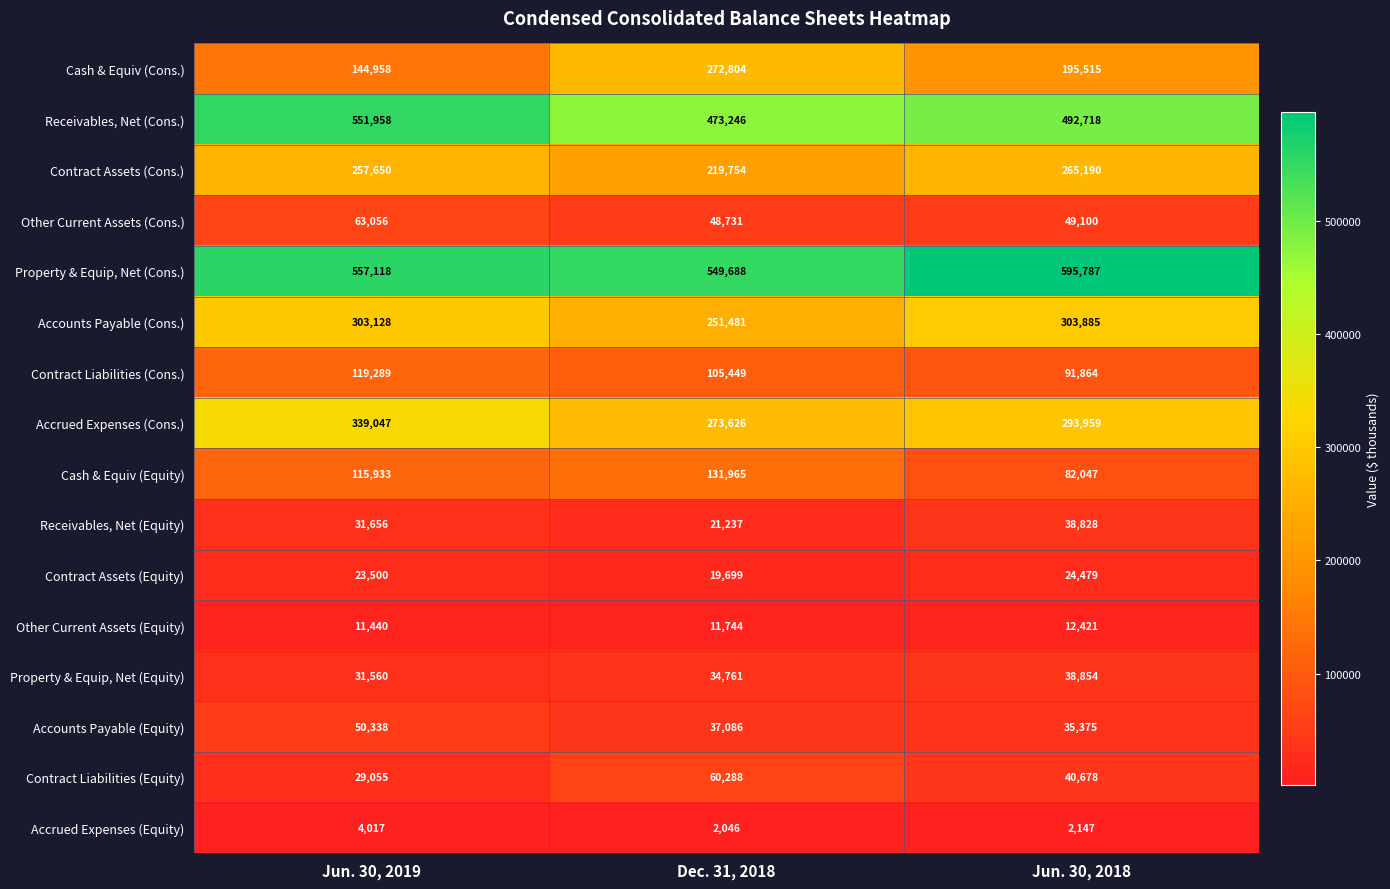

The Accrued Expenses (Equity) series shows 4017 at Jun. 30, 2019. True or false?

True